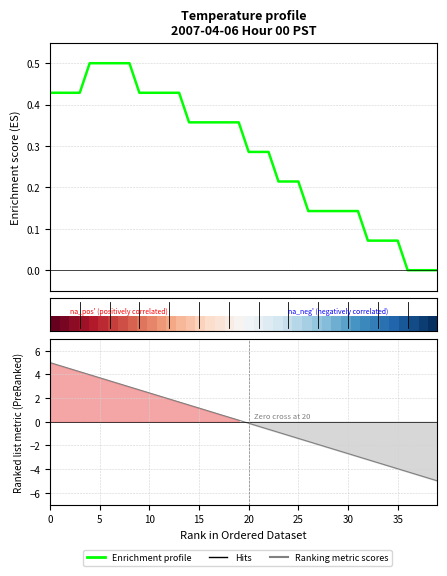

What is the value of the 5th point from the left?

0.5